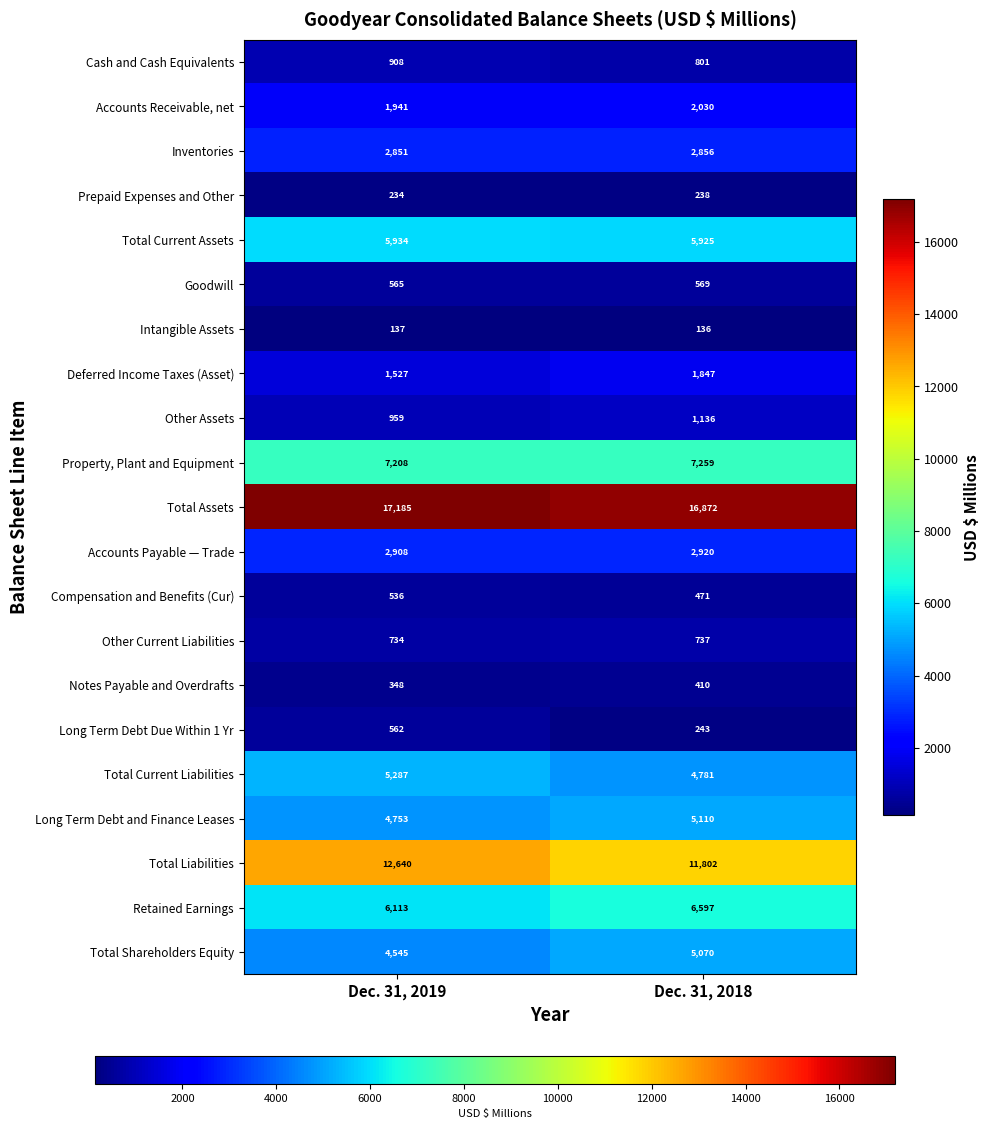

Which category has the highest value across all series?

Dec. 31, 2019